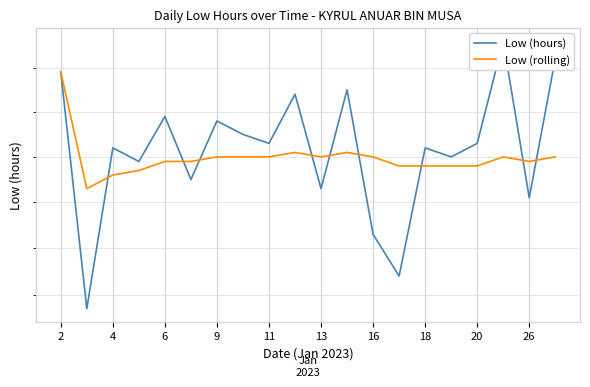

After their last crossing, which series has the higher values: Low (rolling) or Low (hours)?

Low (hours)